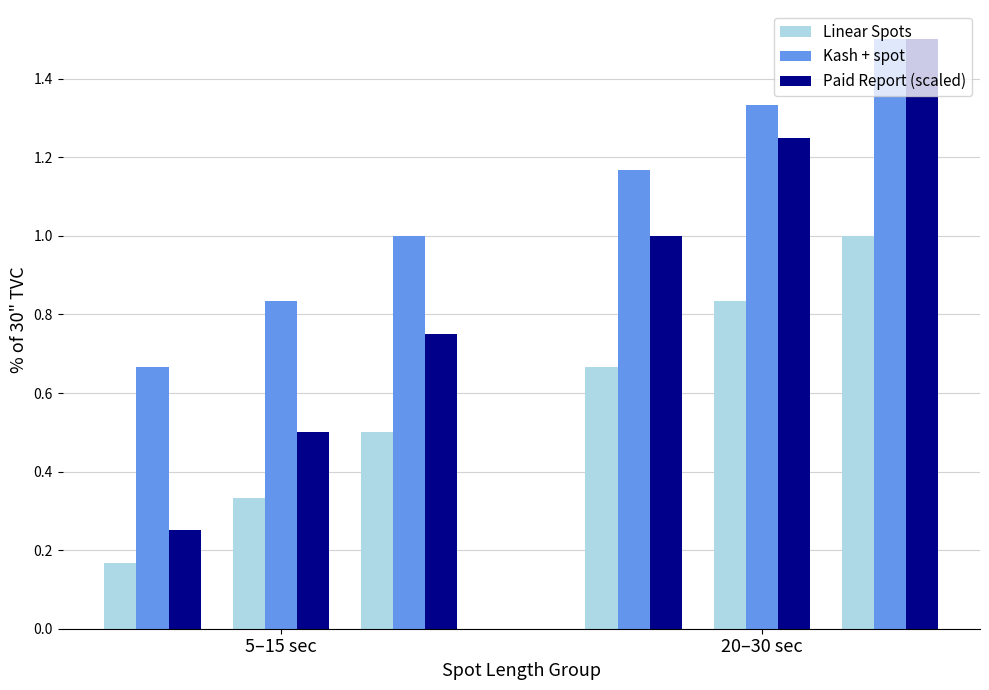

How many bars are there in each group?

3